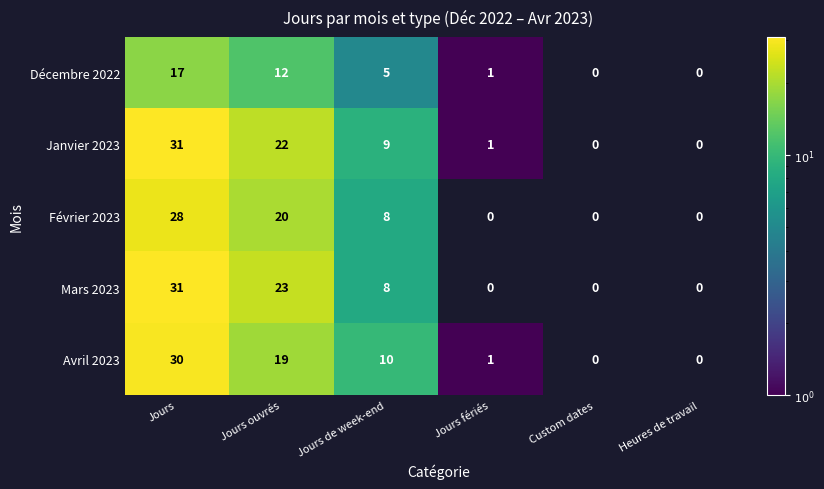

What is the smallest value displayed?

1.0